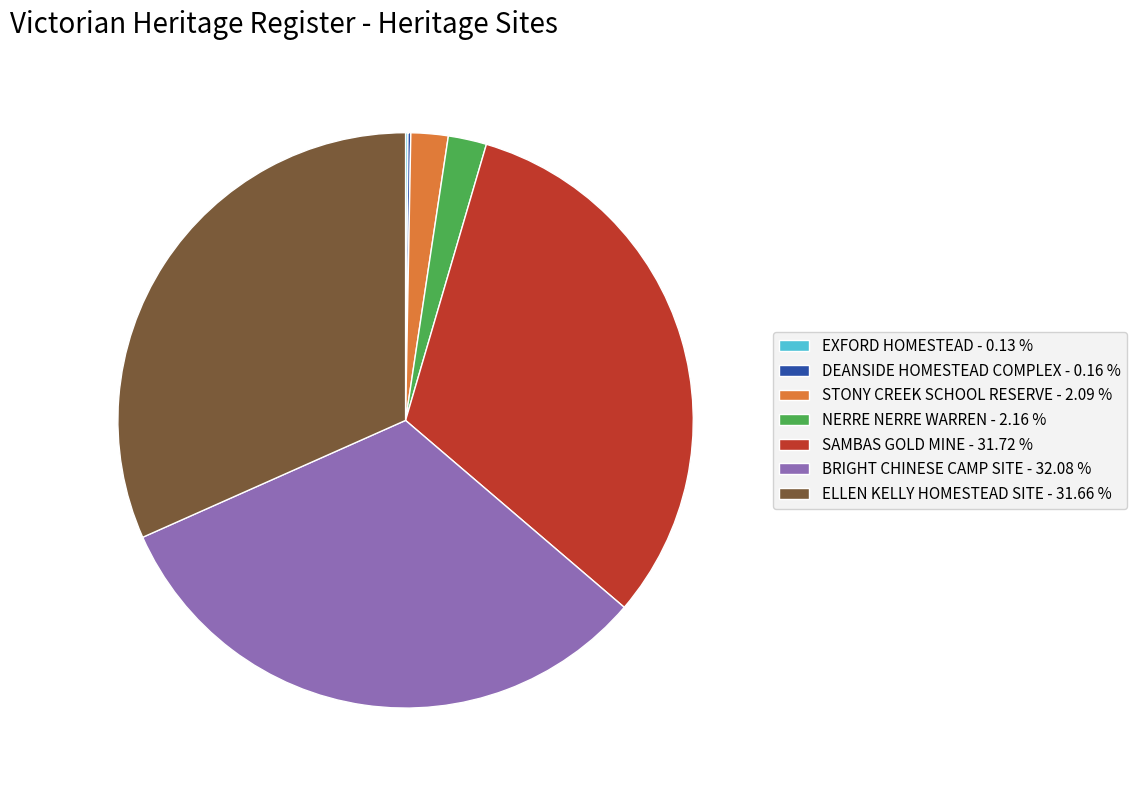

Do SAMBAS GOLD MINE - 31.72 % and ELLEN KELLY HOMESTEAD SITE - 31.66 % together represent more than half of the pie?

Yes